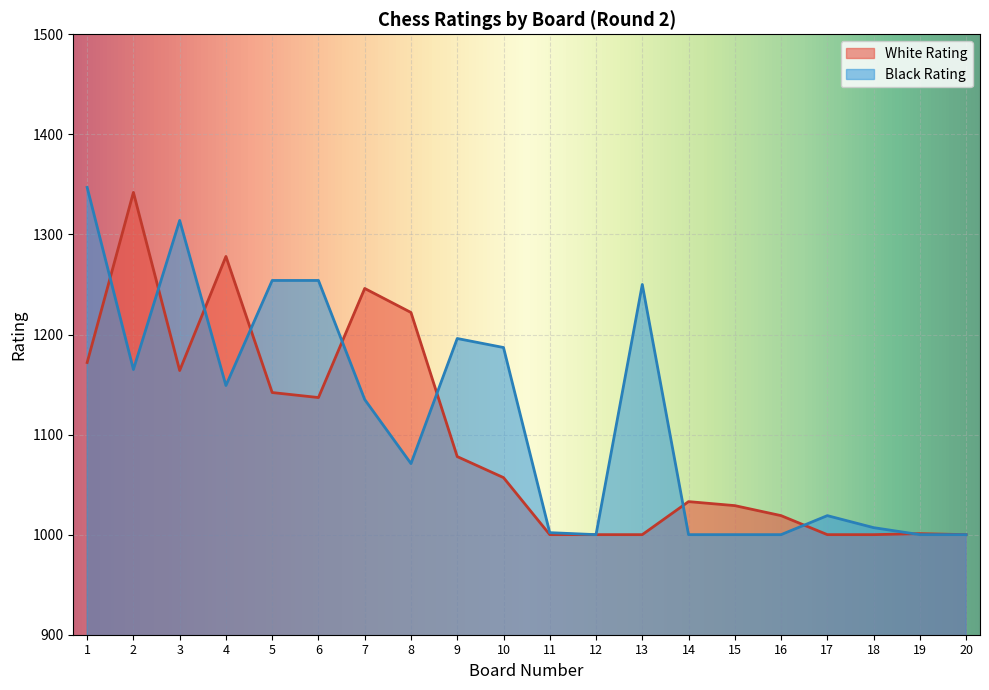

At 3, list the series in order from largest to smallest.

Black Rating, White Rating